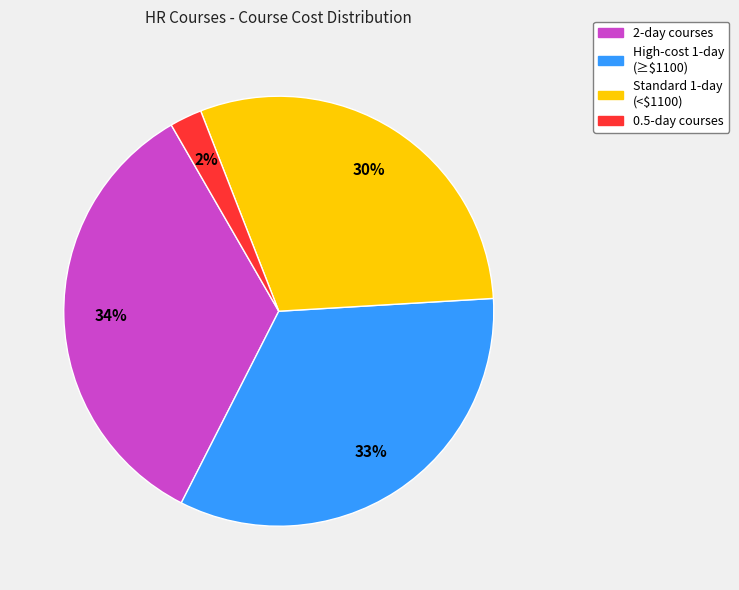

Count the number of slices in the pie.

4